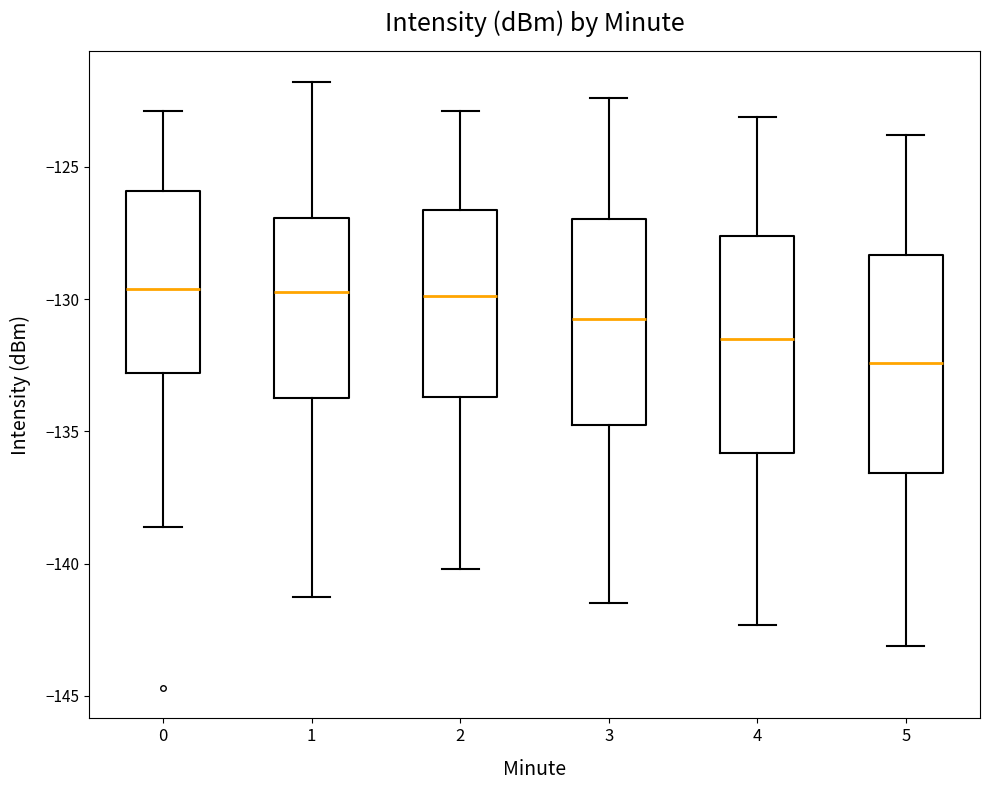

Where does the lower whisker of the box at x = 2 end on the y-axis? The values are not printed on the chart, so give them approximately, as read against the axis.

-140.0